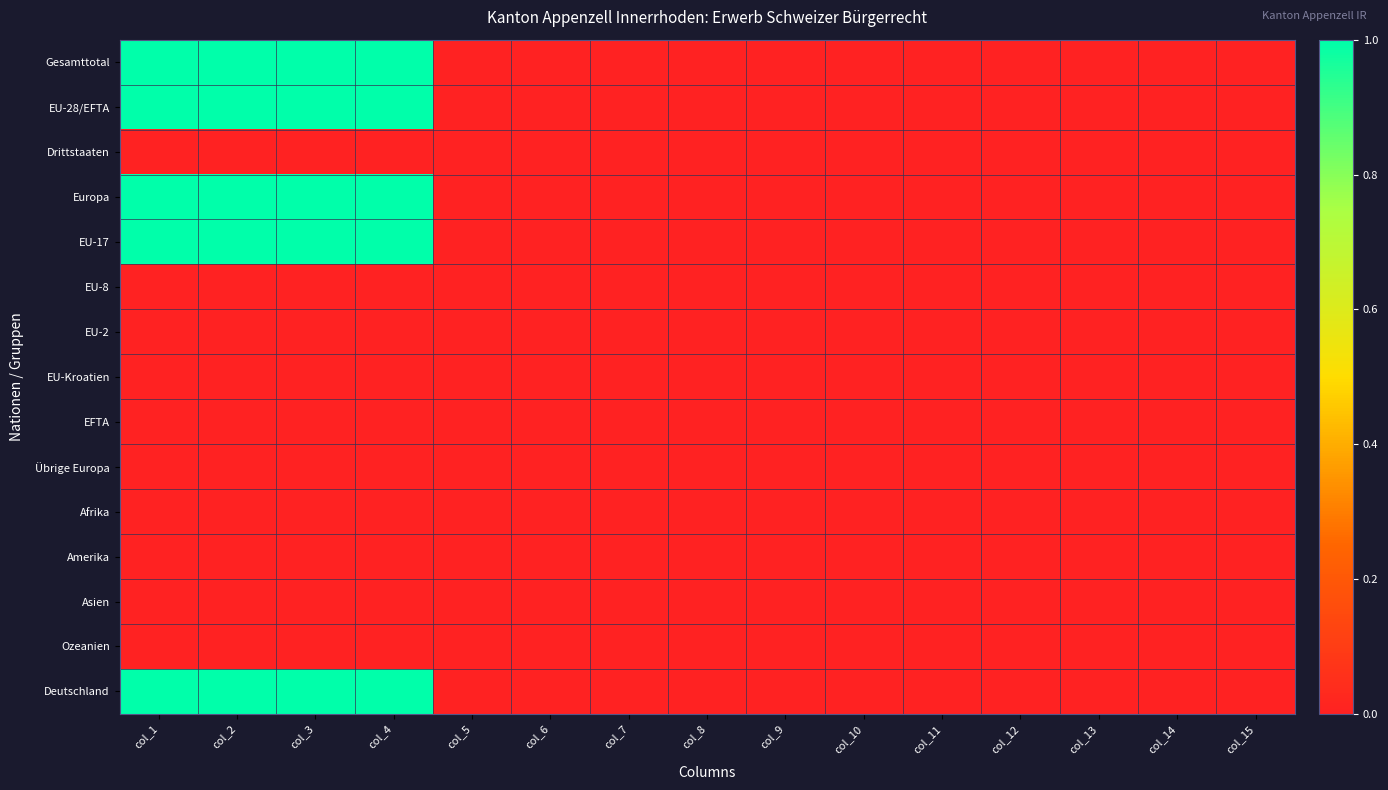

Reading left to right, transcribe all the data shown in this chart.

Gesamttotal: col_1=1	col_2=1	col_3=1	col_4=1	col_5=0	col_6=0	col_7=0	col_8=0	col_9=0	col_10=0	col_11=0	col_12=0	col_13=0	col_14=0	col_15=0
EU-28/EFTA: col_1=1	col_2=1	col_3=1	col_4=1	col_5=0	col_6=0	col_7=0	col_8=0	col_9=0	col_10=0	col_11=0	col_12=0	col_13=0	col_14=0	col_15=0
Drittstaaten: col_1=0	col_2=0	col_3=0	col_4=0	col_5=0	col_6=0	col_7=0	col_8=0	col_9=0	col_10=0	col_11=0	col_12=0	col_13=0	col_14=0	col_15=0
Europa: col_1=1	col_2=1	col_3=1	col_4=1	col_5=0	col_6=0	col_7=0	col_8=0	col_9=0	col_10=0	col_11=0	col_12=0	col_13=0	col_14=0	col_15=0
EU-17: col_1=1	col_2=1	col_3=1	col_4=1	col_5=0	col_6=0	col_7=0	col_8=0	col_9=0	col_10=0	col_11=0	col_12=0	col_13=0	col_14=0	col_15=0
EU-8: col_1=0	col_2=0	col_3=0	col_4=0	col_5=0	col_6=0	col_7=0	col_8=0	col_9=0	col_10=0	col_11=0	col_12=0	col_13=0	col_14=0	col_15=0
EU-2: col_1=0	col_2=0	col_3=0	col_4=0	col_5=0	col_6=0	col_7=0	col_8=0	col_9=0	col_10=0	col_11=0	col_12=0	col_13=0	col_14=0	col_15=0
EU-Kroatien: col_1=0	col_2=0	col_3=0	col_4=0	col_5=0	col_6=0	col_7=0	col_8=0	col_9=0	col_10=0	col_11=0	col_12=0	col_13=0	col_14=0	col_15=0
EFTA: col_1=0	col_2=0	col_3=0	col_4=0	col_5=0	col_6=0	col_7=0	col_8=0	col_9=0	col_10=0	col_11=0	col_12=0	col_13=0	col_14=0	col_15=0
Übrige Europa: col_1=0	col_2=0	col_3=0	col_4=0	col_5=0	col_6=0	col_7=0	col_8=0	col_9=0	col_10=0	col_11=0	col_12=0	col_13=0	col_14=0	col_15=0
Afrika: col_1=0	col_2=0	col_3=0	col_4=0	col_5=0	col_6=0	col_7=0	col_8=0	col_9=0	col_10=0	col_11=0	col_12=0	col_13=0	col_14=0	col_15=0
Amerika: col_1=0	col_2=0	col_3=0	col_4=0	col_5=0	col_6=0	col_7=0	col_8=0	col_9=0	col_10=0	col_11=0	col_12=0	col_13=0	col_14=0	col_15=0
Asien: col_1=0	col_2=0	col_3=0	col_4=0	col_5=0	col_6=0	col_7=0	col_8=0	col_9=0	col_10=0	col_11=0	col_12=0	col_13=0	col_14=0	col_15=0
Ozeanien: col_1=0	col_2=0	col_3=0	col_4=0	col_5=0	col_6=0	col_7=0	col_8=0	col_9=0	col_10=0	col_11=0	col_12=0	col_13=0	col_14=0	col_15=0
Deutschland: col_1=1	col_2=1	col_3=1	col_4=1	col_5=0	col_6=0	col_7=0	col_8=0	col_9=0	col_10=0	col_11=0	col_12=0	col_13=0	col_14=0	col_15=0